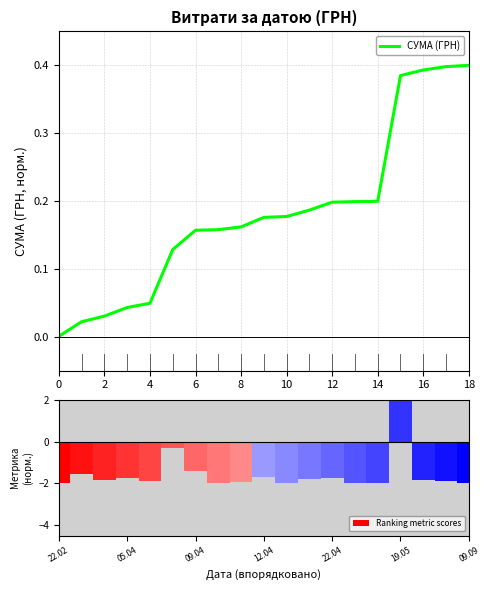

Is it true that СУМА (ГРН) equals 0.6 at 18?

False